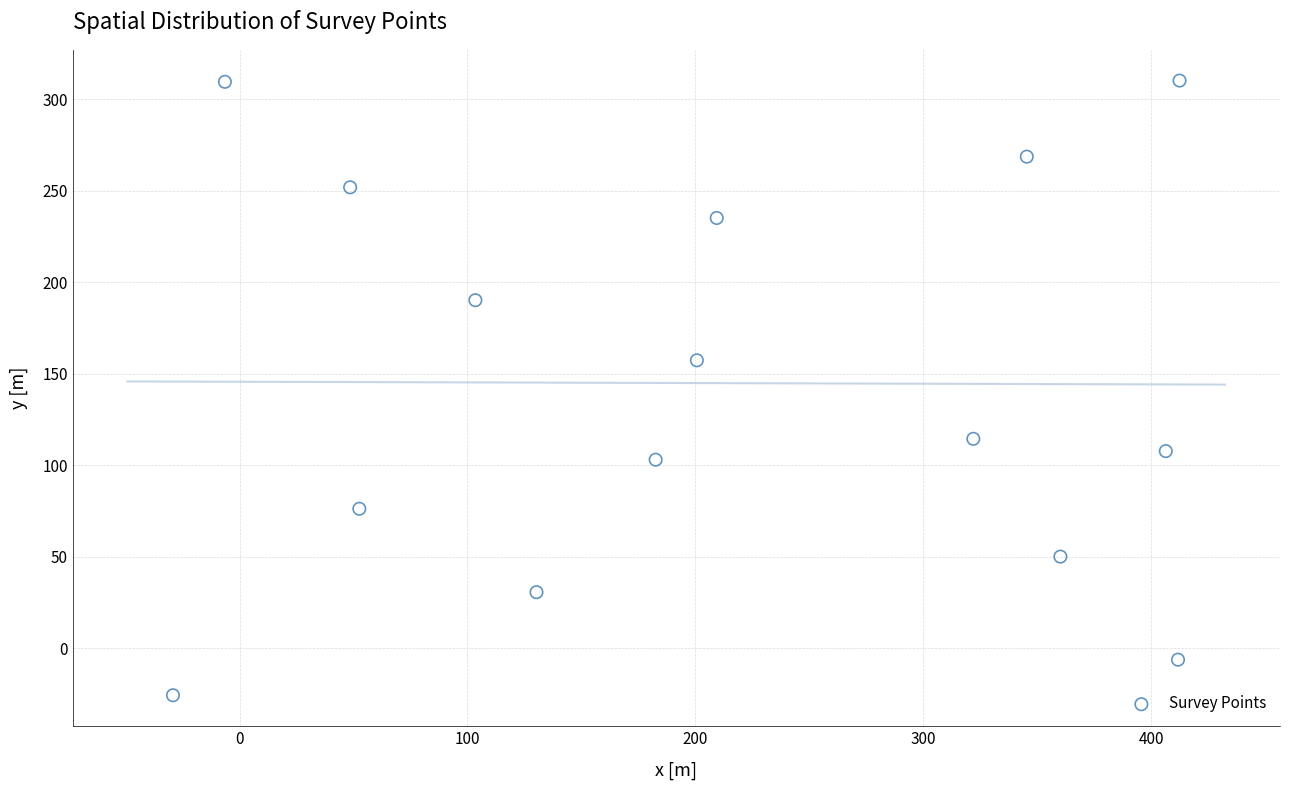

What is the range of Y values (max minus min)?

335.8